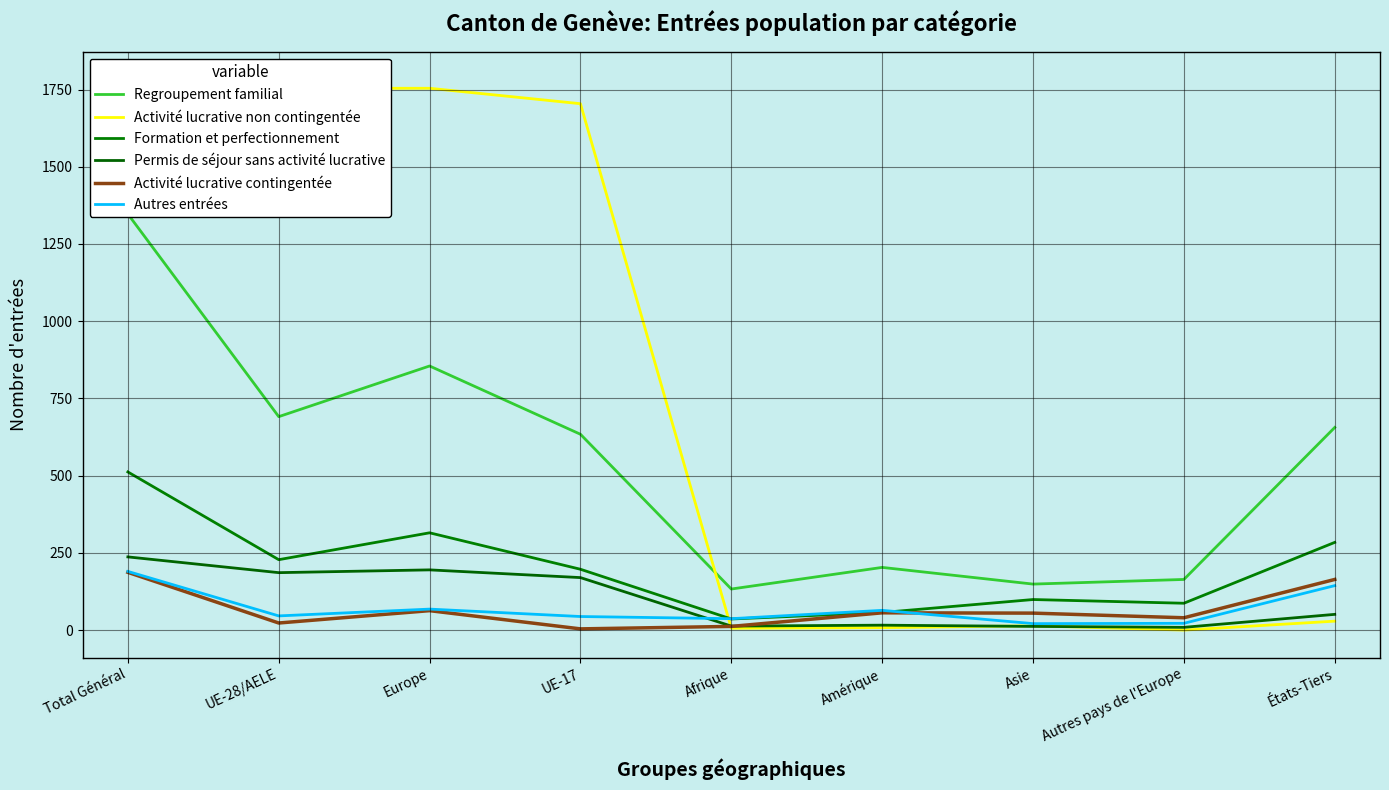

What is the difference between the highest and lowest values at États-Tiers?

627